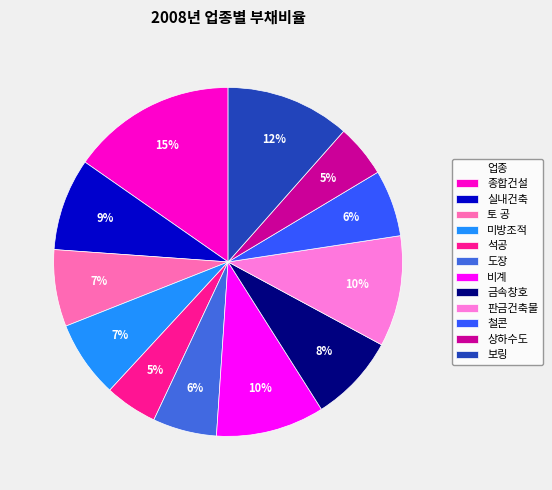

Which slice is the largest?

종합건설